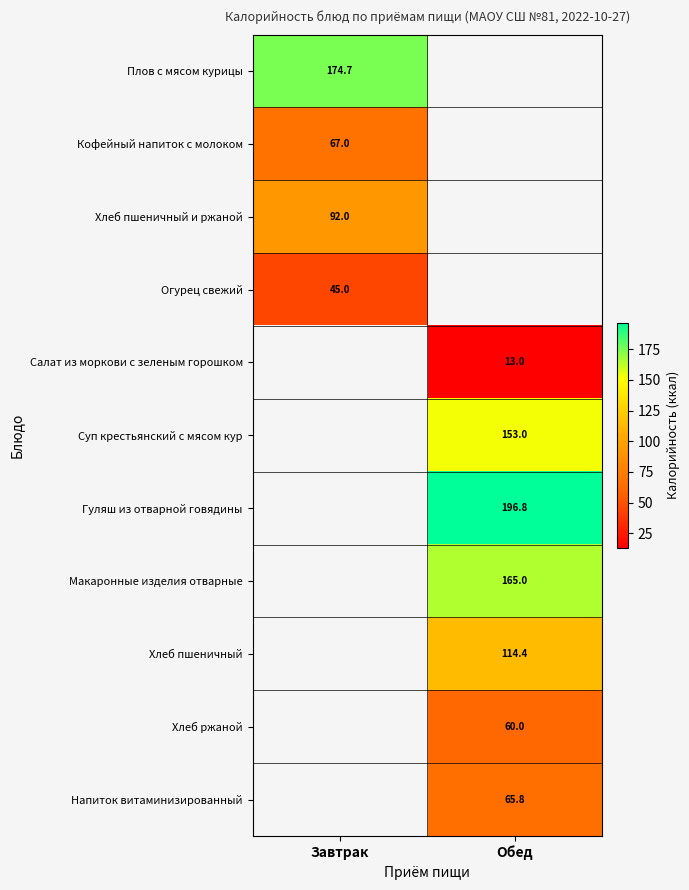

The value of Хлеб ржаной at Обед is 88.3. True or false?

False